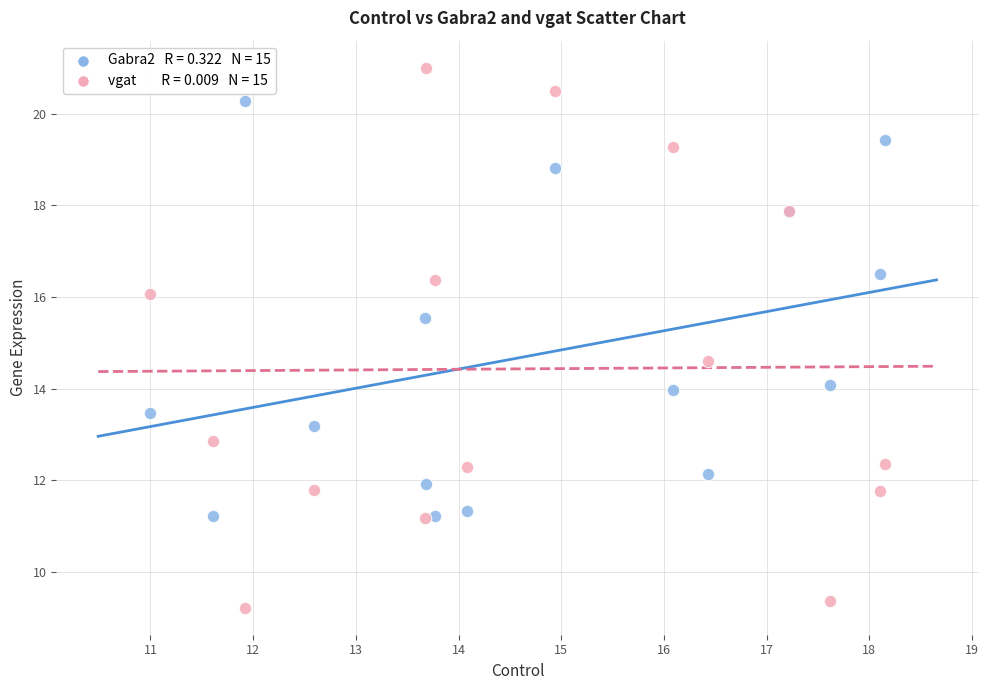

Across all series, what Y value is closest to 15?

14.6